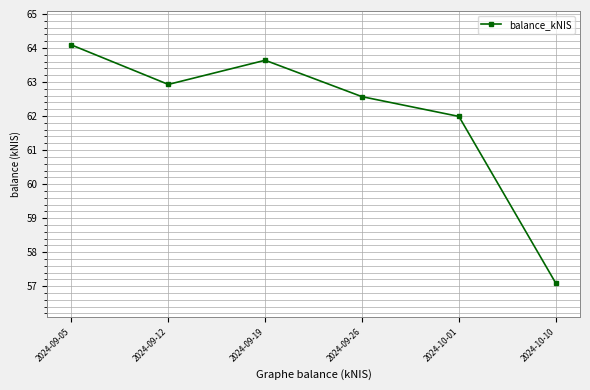

What value does the data have at 2024-09-19?

63.6